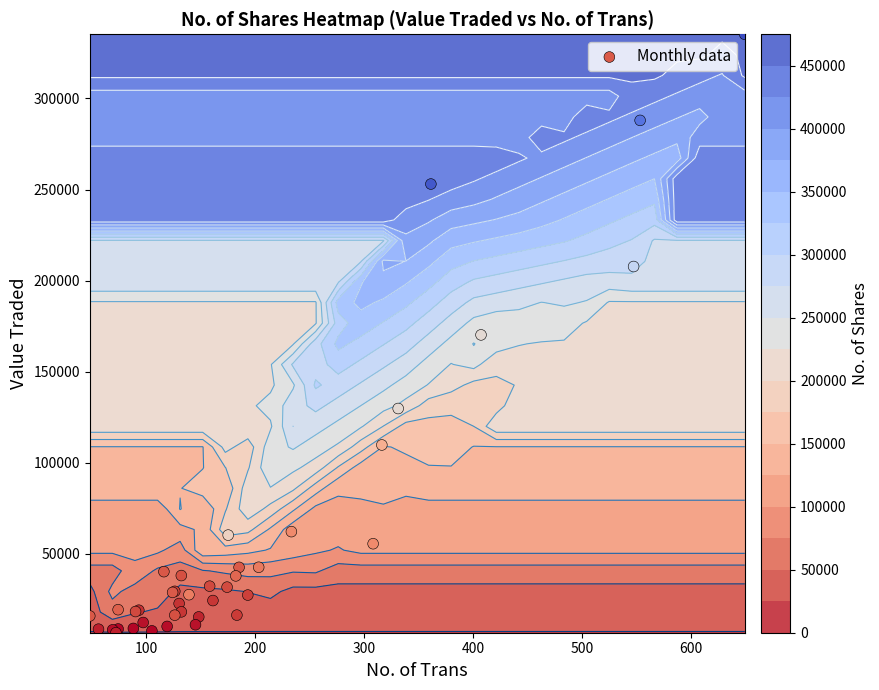

What is the maximum value shown in the chart?

335196